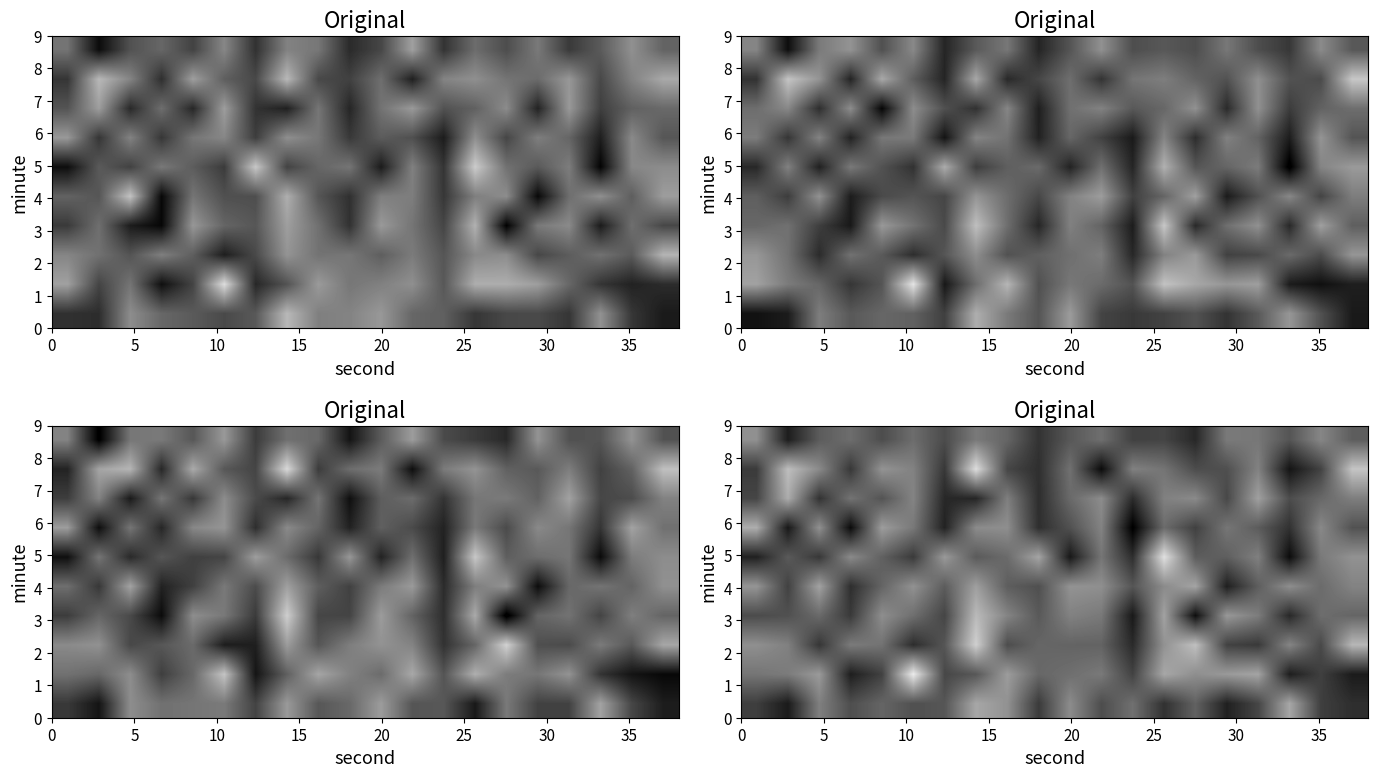

What is the maximum value shown in the chart?

-124.7